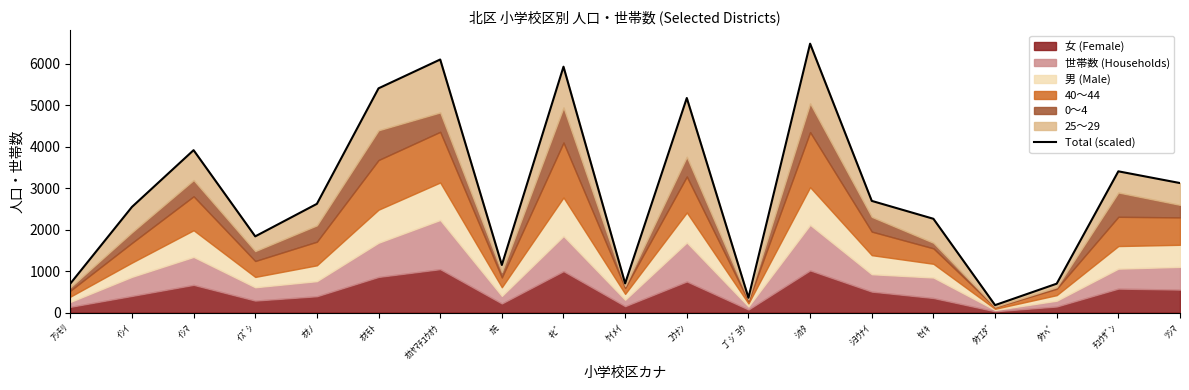

Where is the data nearest to the value 3331?

ﾁﾕｳｻﾞﾝ